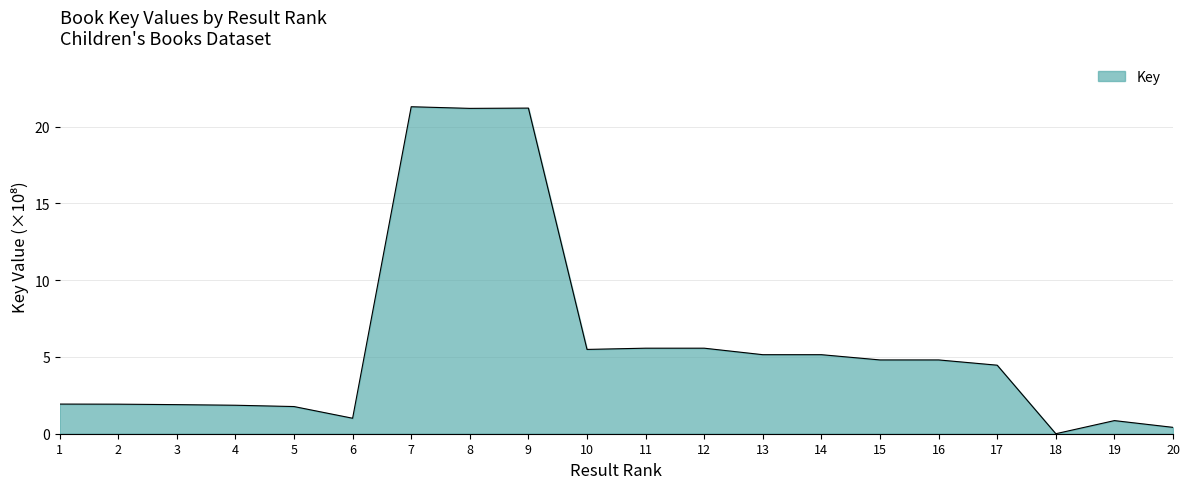

Where does the data first go above 4?

7